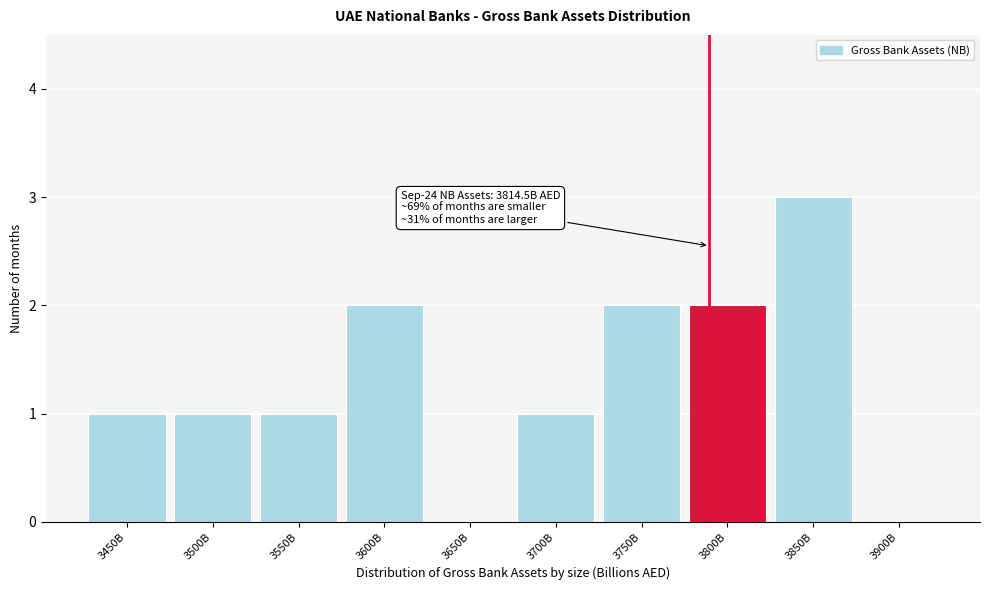

Reading left to right, extract all data points from this chart.

3450B=1	3500B=1	3550B=1	3600B=2	3650B=0	3700B=1	3750B=2	3800B=2	3850B=3	3900B=0